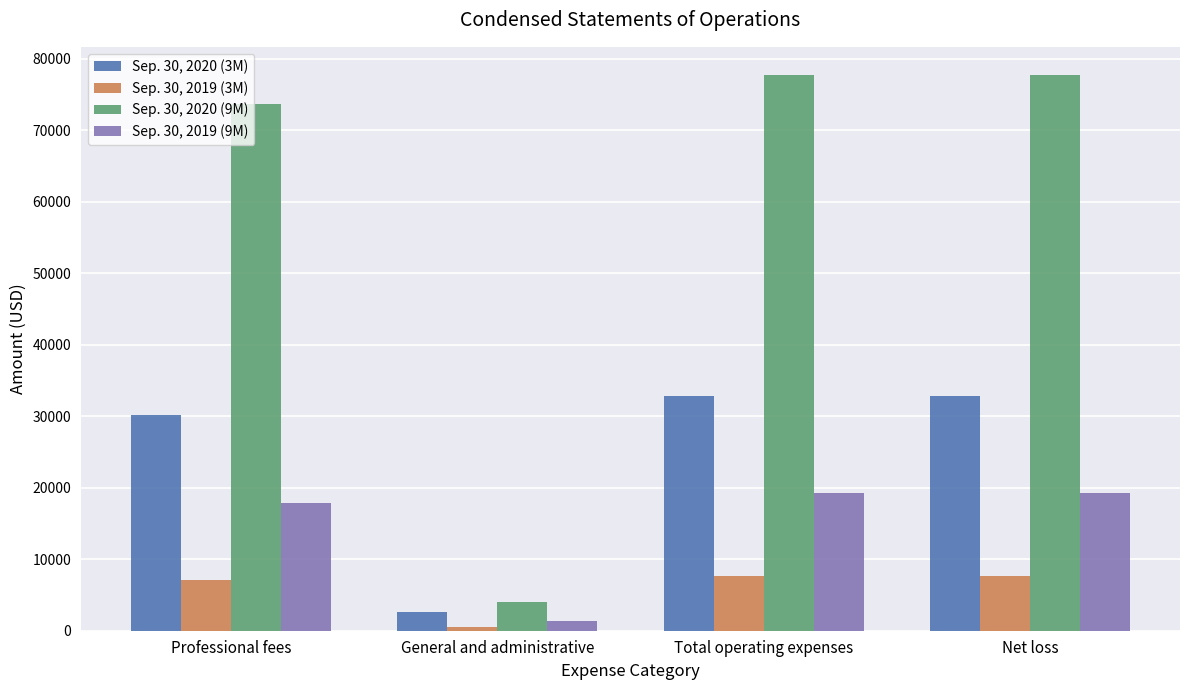

How many bars are there in each group?

4